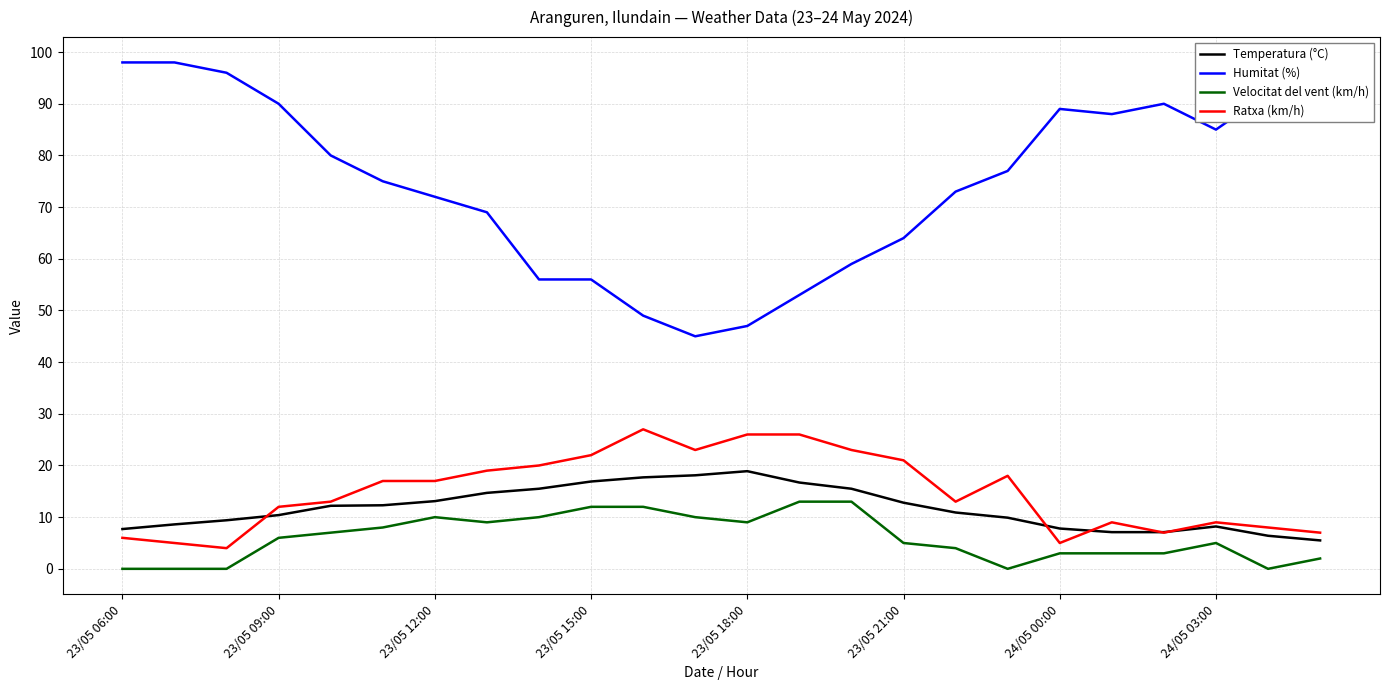

List the series in order of their peak value, highest first.

Humitat (%), Ratxa (km/h), Temperatura (°C), Velocitat del vent (km/h)